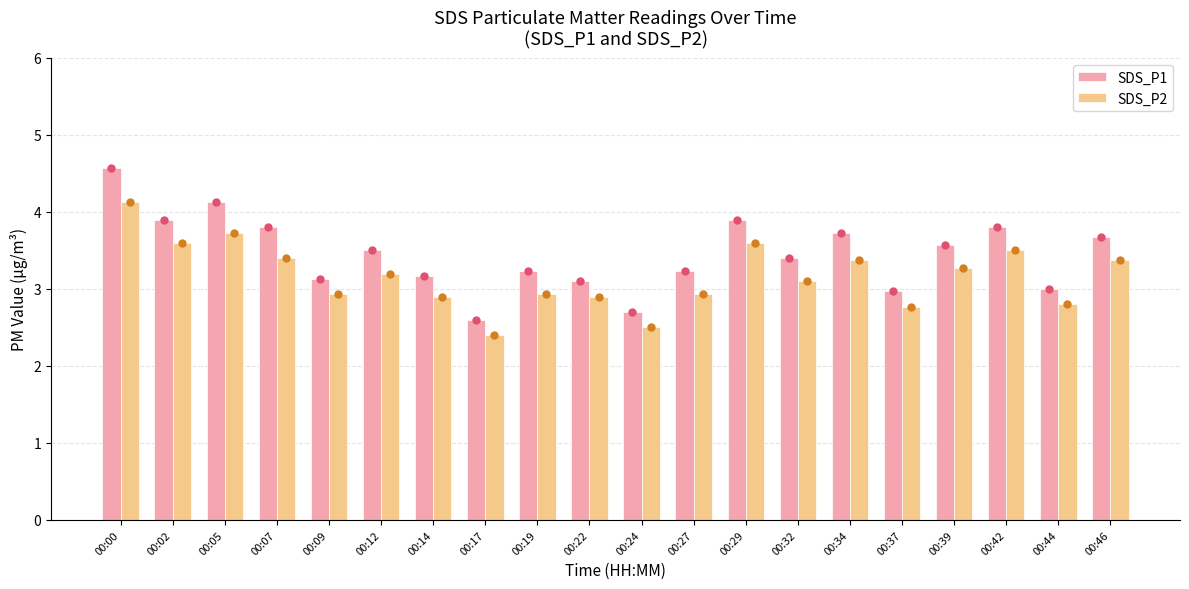

How many groups of bars are there?

20